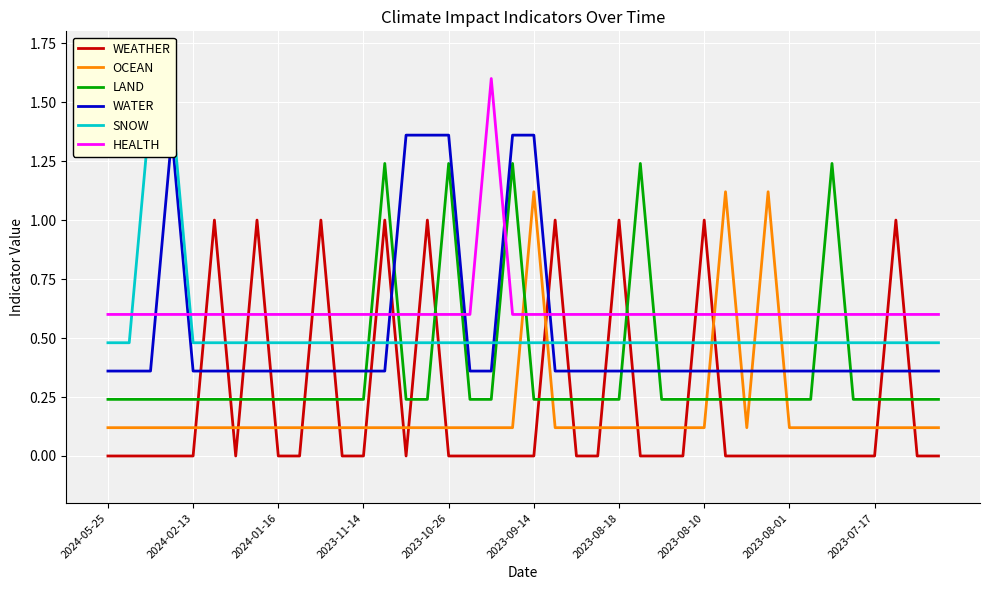

What is the approximate value of OCEAN at 33?

0.1